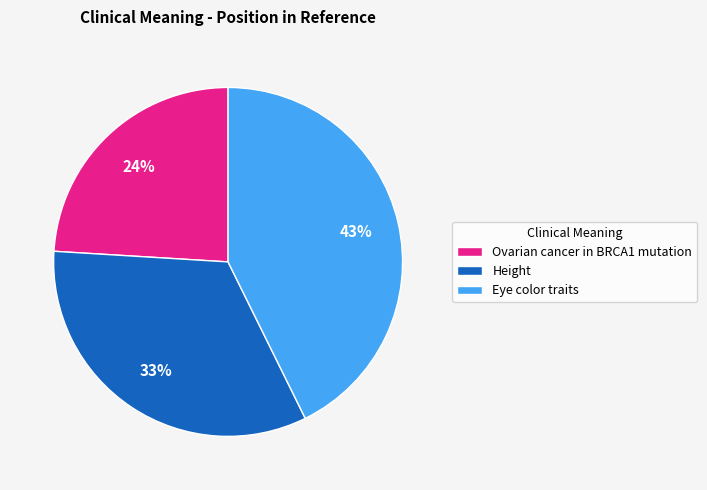

To the nearest percent, what is the difference between the largest and smallest slice percentages?

19%